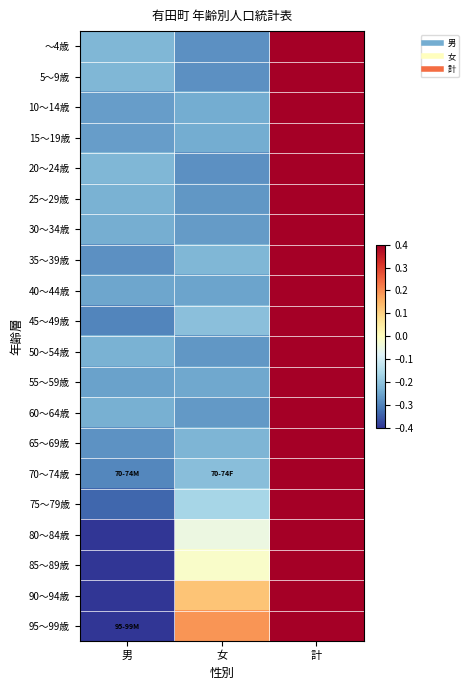

Between 男 and 計, which is larger?

計